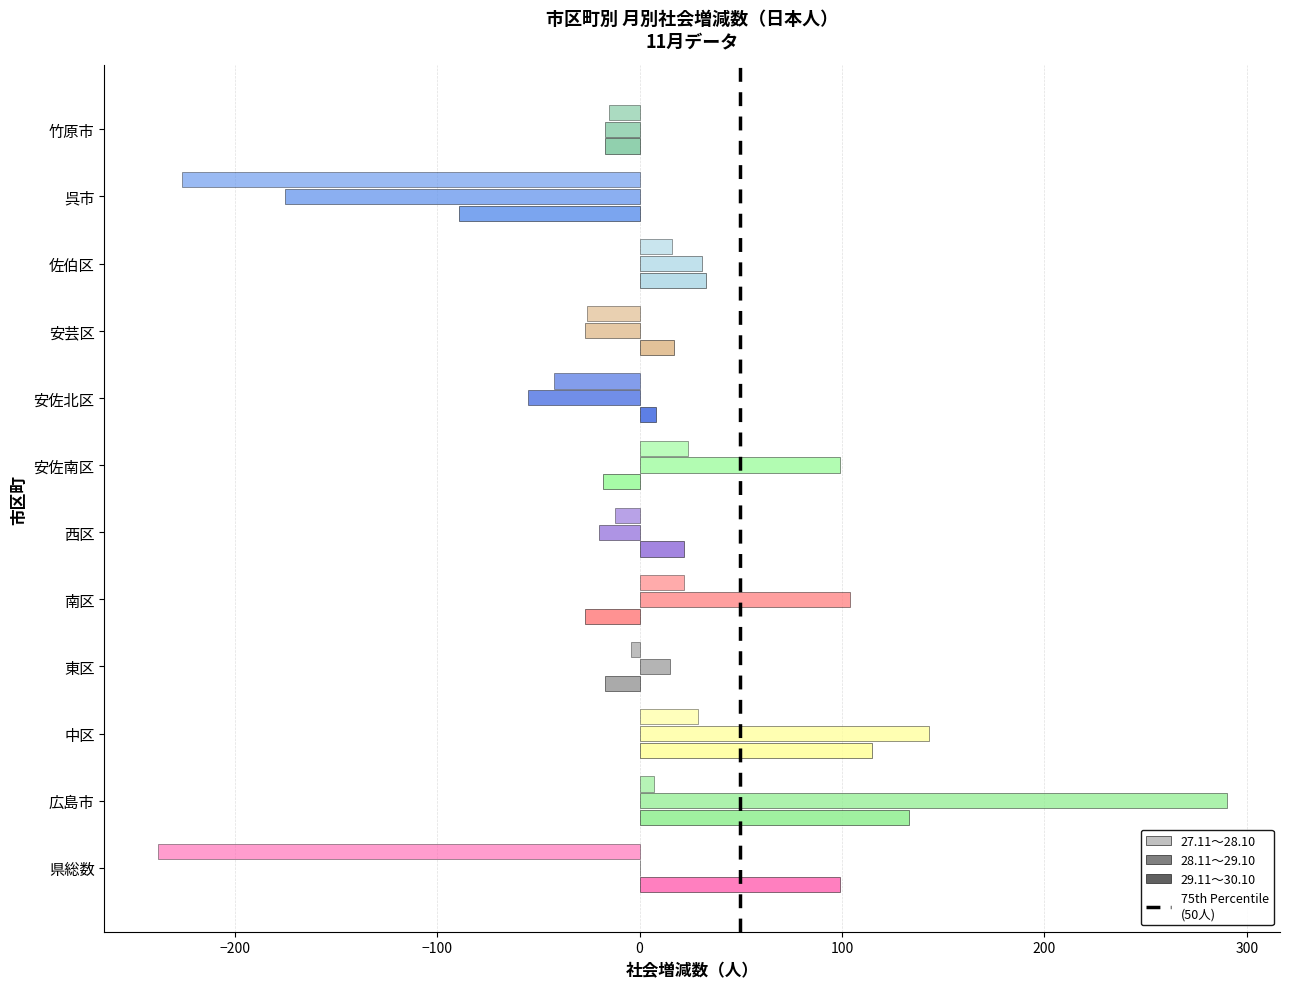

Reading right to left, list all the values displayed in this chart.

27.11～28.10: -17	-89	33	17	8	-18	22	-27	-17	115	133	99
28.11～29.10: -17	-175	31	-27	-55	99	-20	104	15	143	290	0
29.11～30.10: -15	-226	16	-26	-42	24	-12	22	-4	29	7	-238